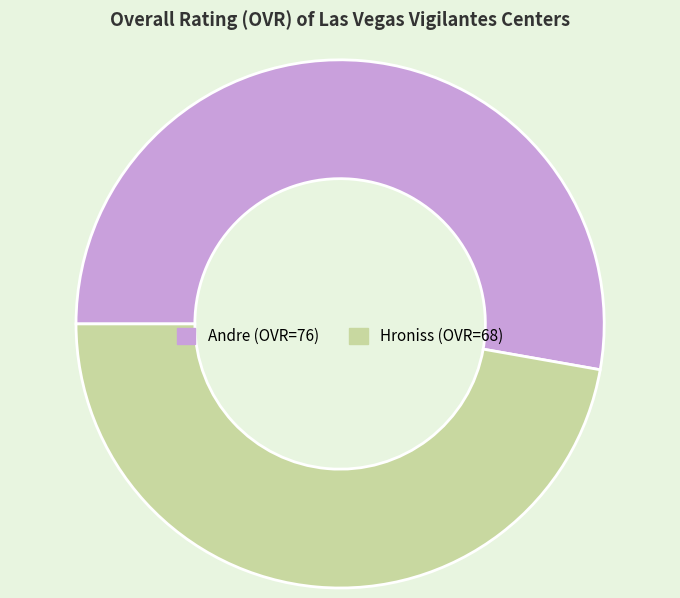

What is the ratio of the value at Andre (OVR=76) to the value at Hroniss (OVR=68)?

1.1